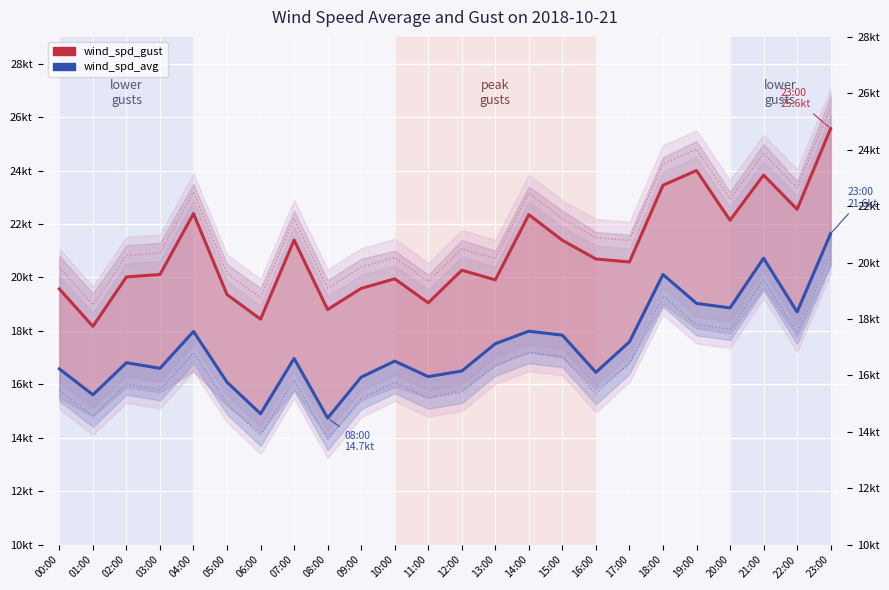

What are all the series names shown in the legend?

wind_spd_gust, wind_spd_avg